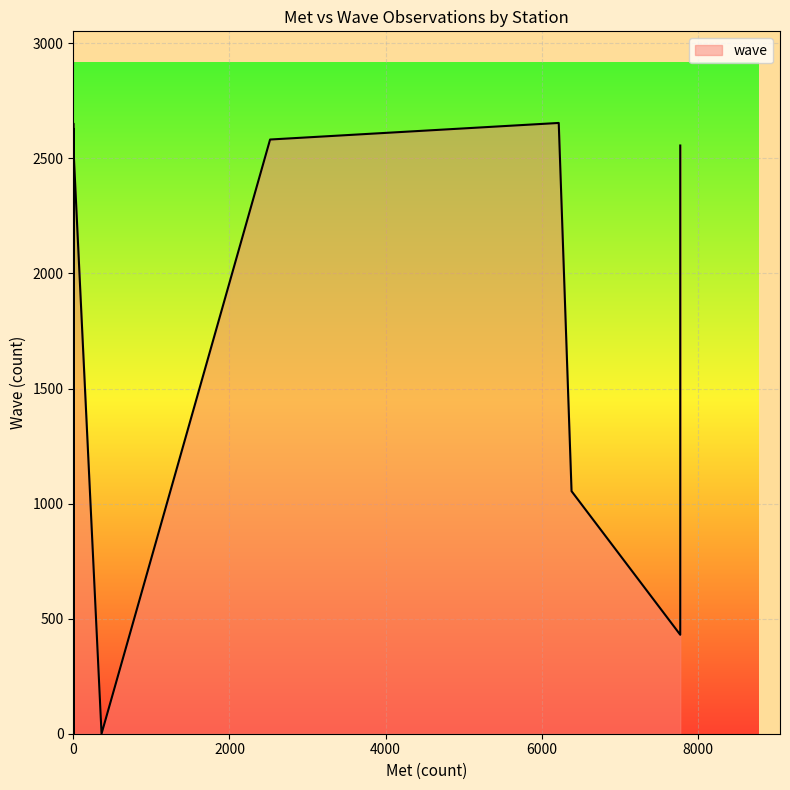

What is the value of the 36th point from the left?

2542